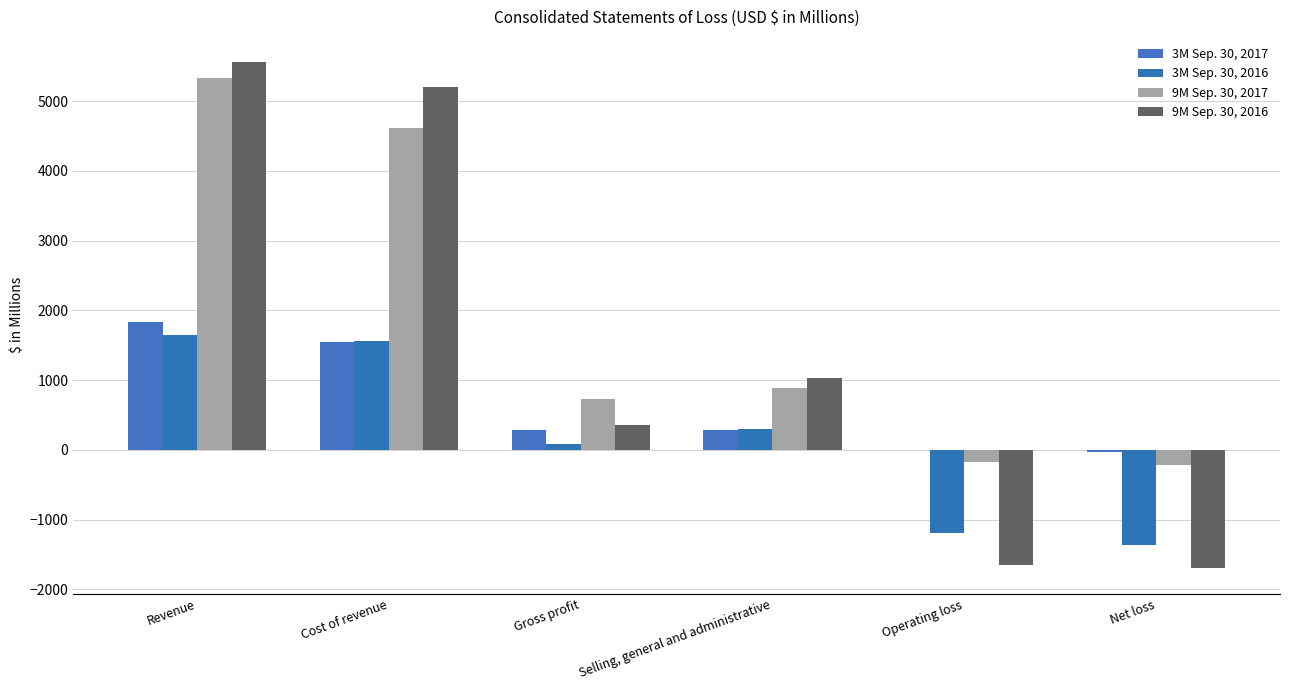

What are all the series names shown in the legend?

3M Sep. 30, 2017, 3M Sep. 30, 2016, 9M Sep. 30, 2017, 9M Sep. 30, 2016